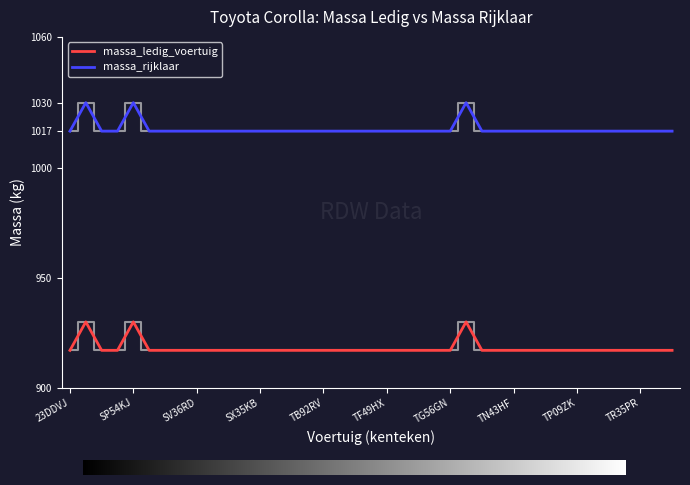

What is the lowest value of the massa_ledig_voertuig series?

917